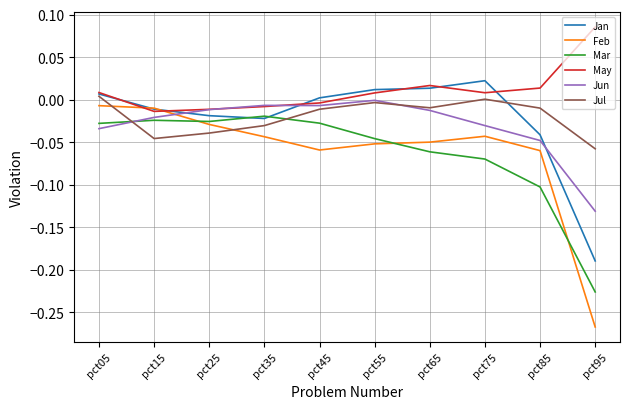

Which series has the largest total across all categories?

May